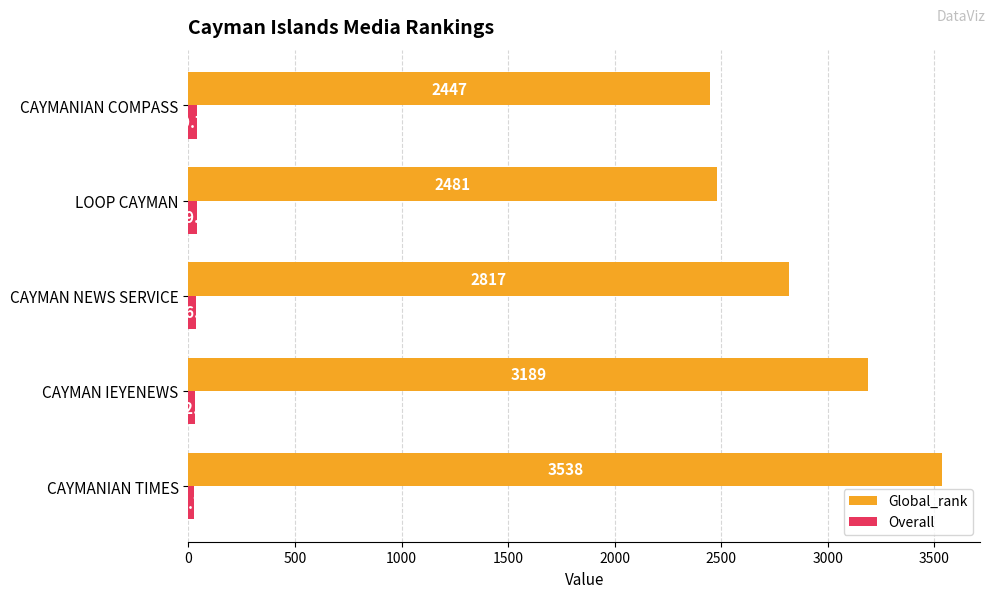

At which label is Global_rank closest to 2992?

CAYMAN NEWS SERVICE